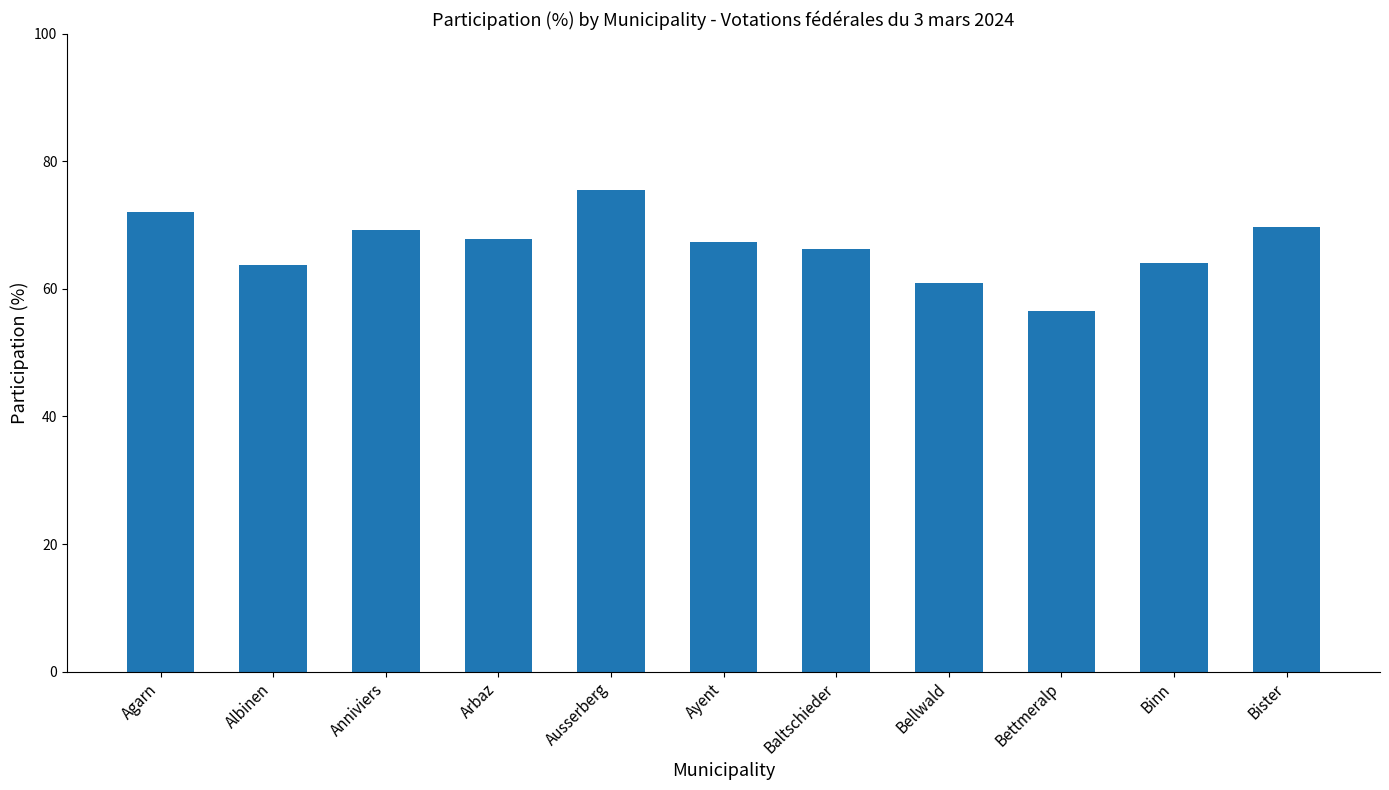

Which label corresponds to the smallest value in the chart?

Bettmeralp